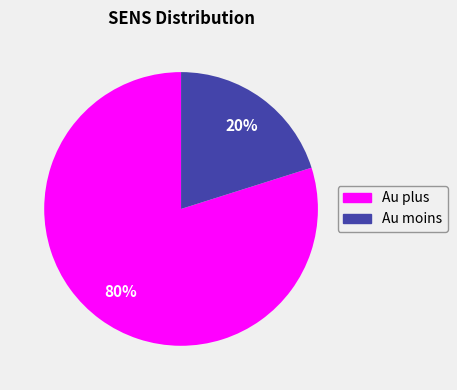

To the nearest percent, what is the average slice percentage?

50%